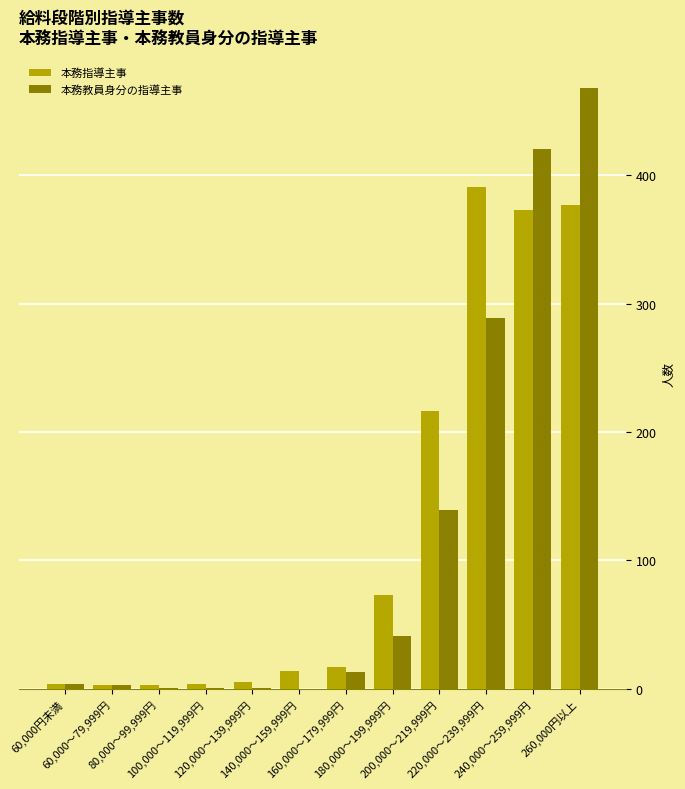

What is the average value of the 本務指導主事 series?

123